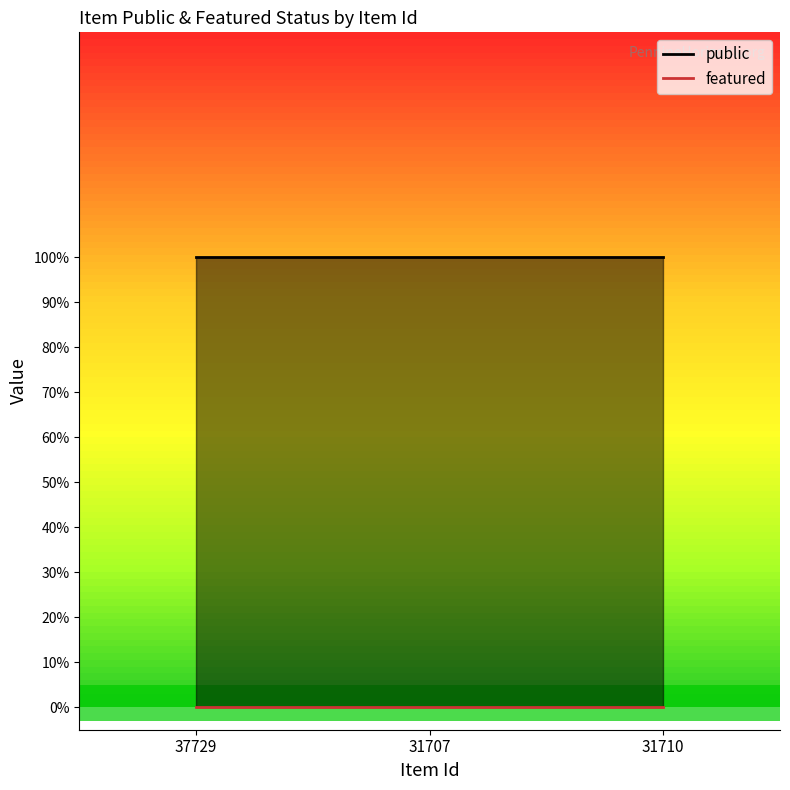

What is the total value across all series at 37729?

1